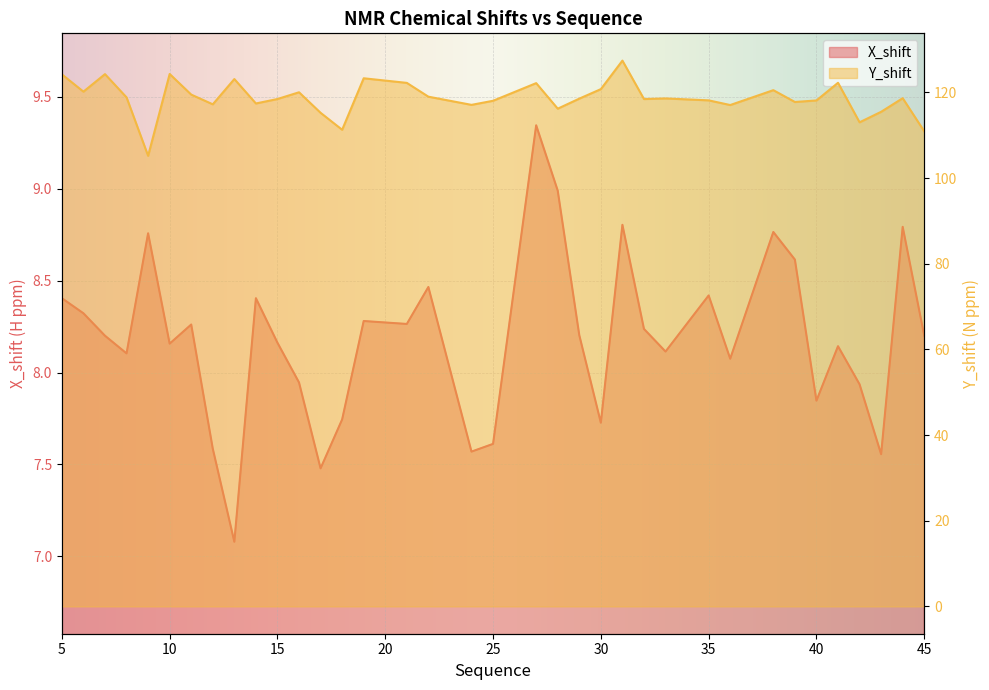

How many values in the Y_shift series exceed 118?

24